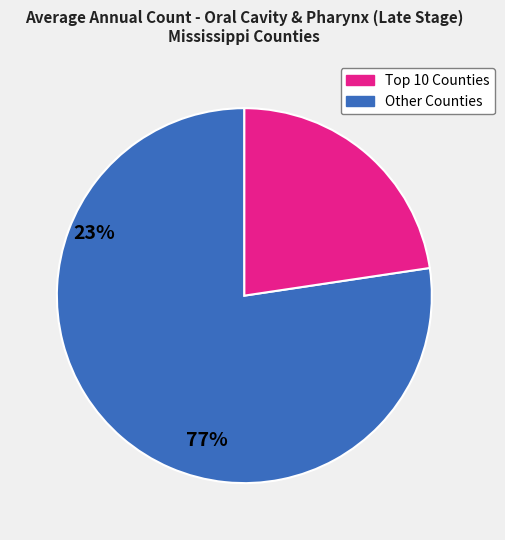

Is there a majority slice in this chart?

Yes